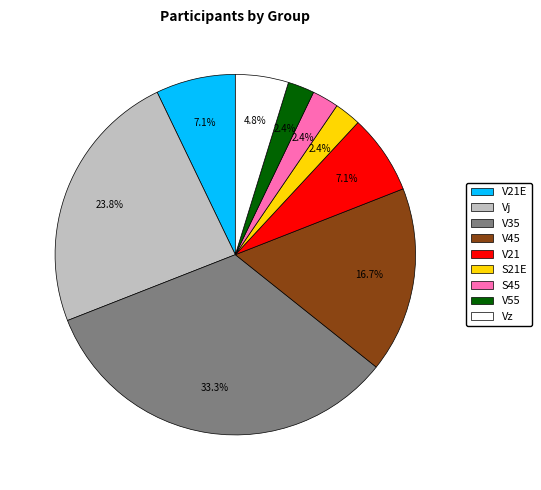

Does any single category account for the majority?

No